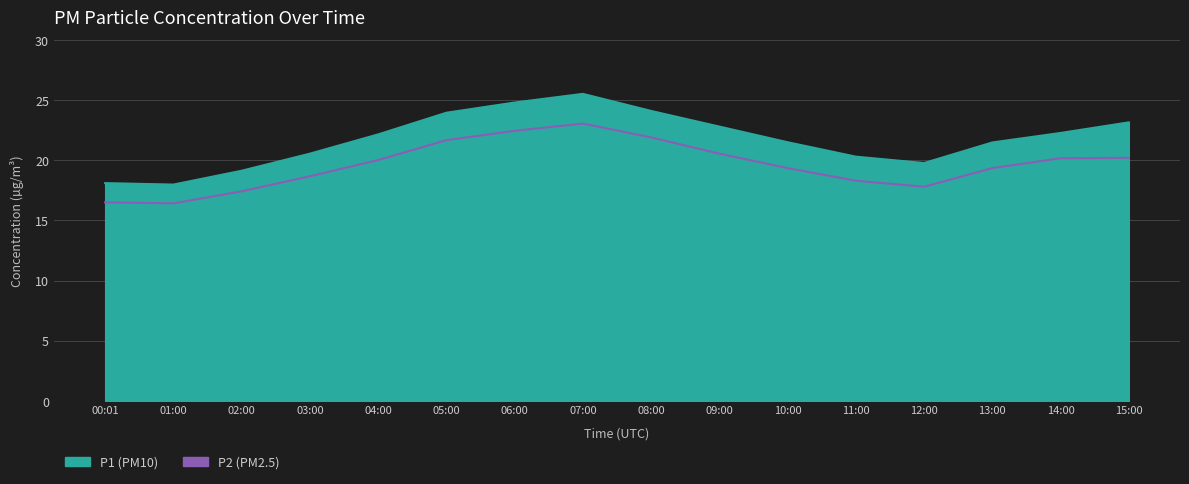

At which category is the sum across all series the highest?

07:00